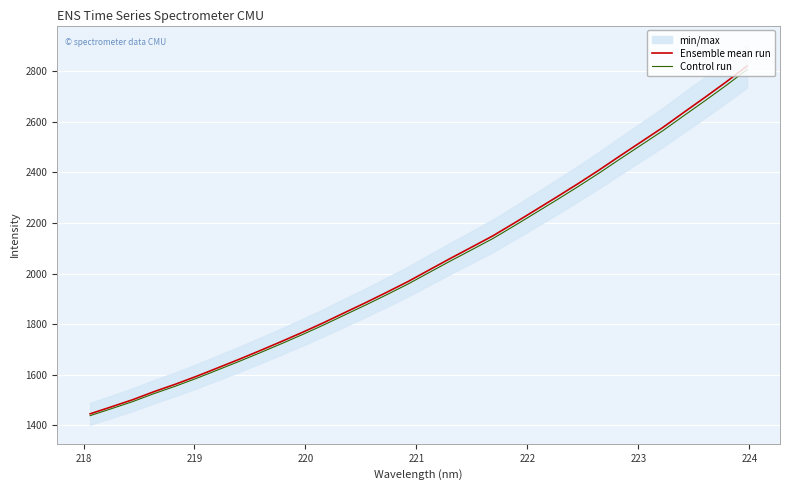

Which series has the largest total across all categories?

Ensemble mean run